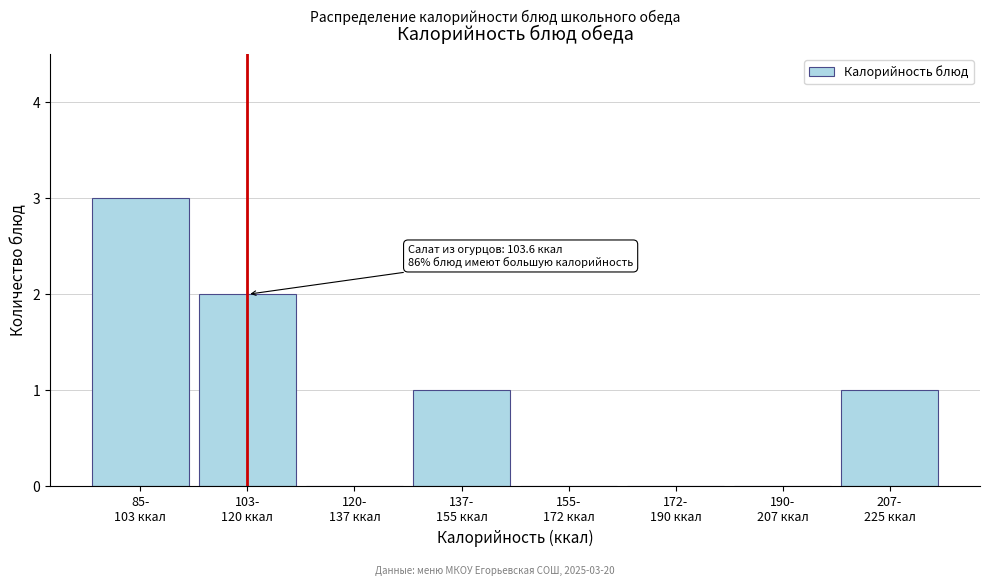

What is the sum of all values?

7